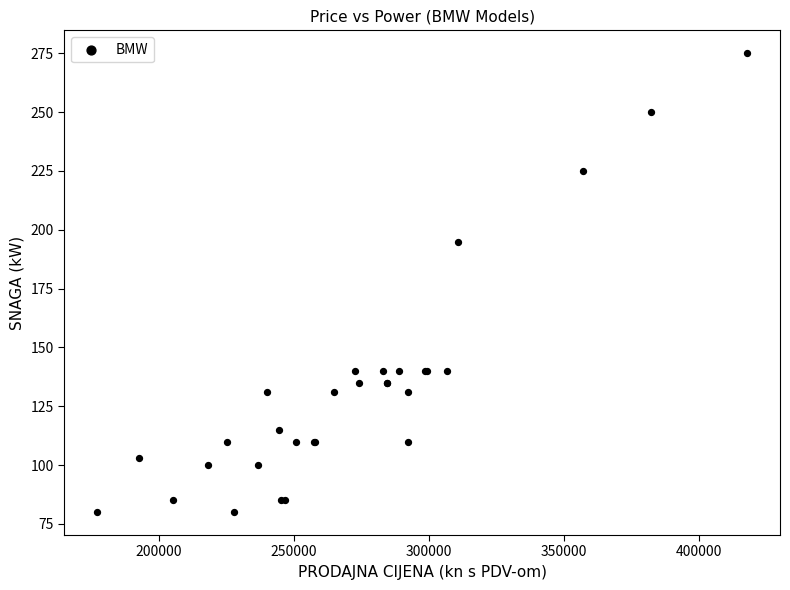

What Y value in the scatter plot is closest to 177?

195